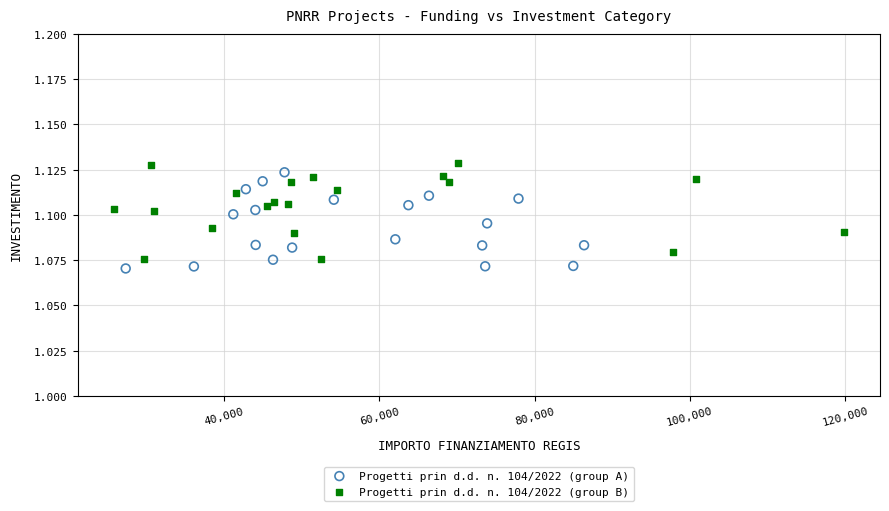

Which series reaches the maximum Y coordinate?

Progetti prin d.d. n. 104/2022 (group B)